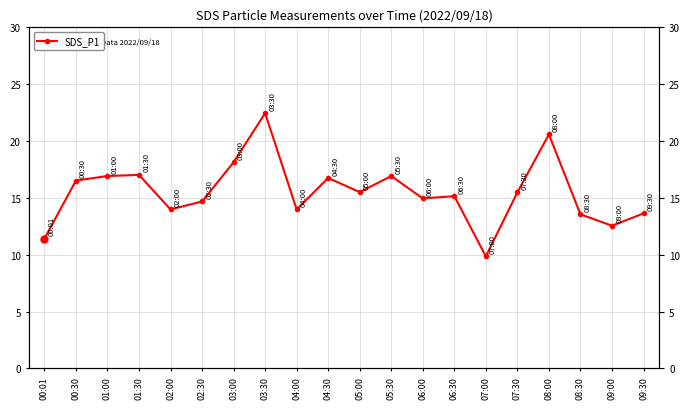

What is the minimum value shown in the chart?

9.8